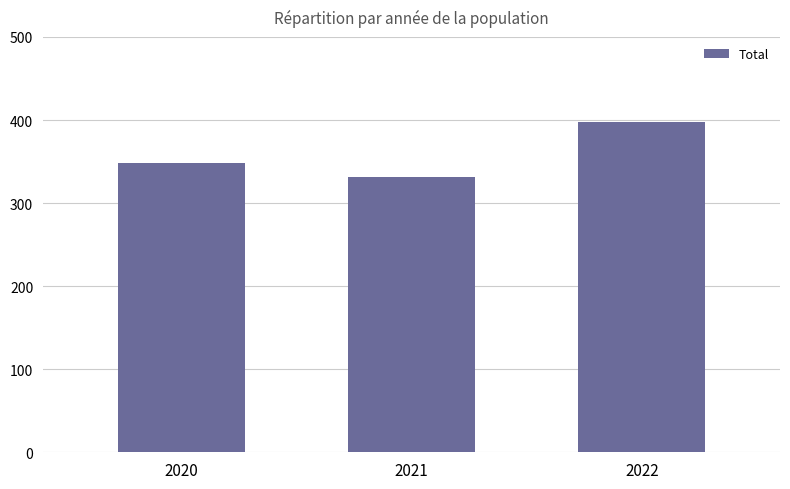

Reading left to right, what are all the values shown in this chart?

348	332	398